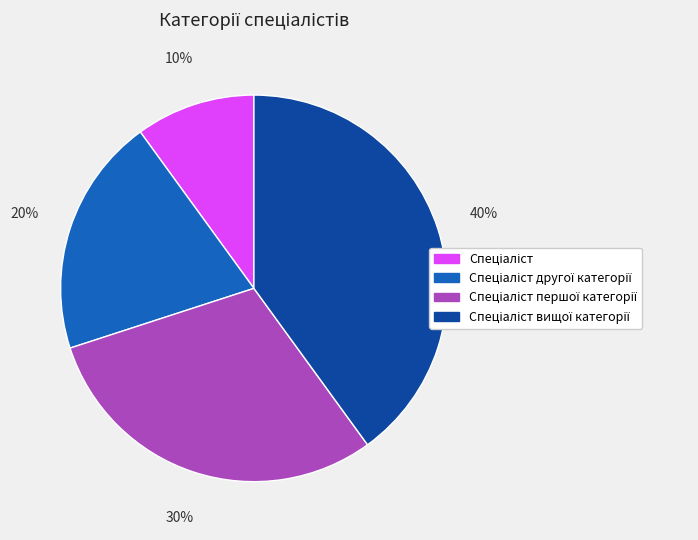

To the nearest percent, what is the difference between the largest and smallest slice percentages?

30%